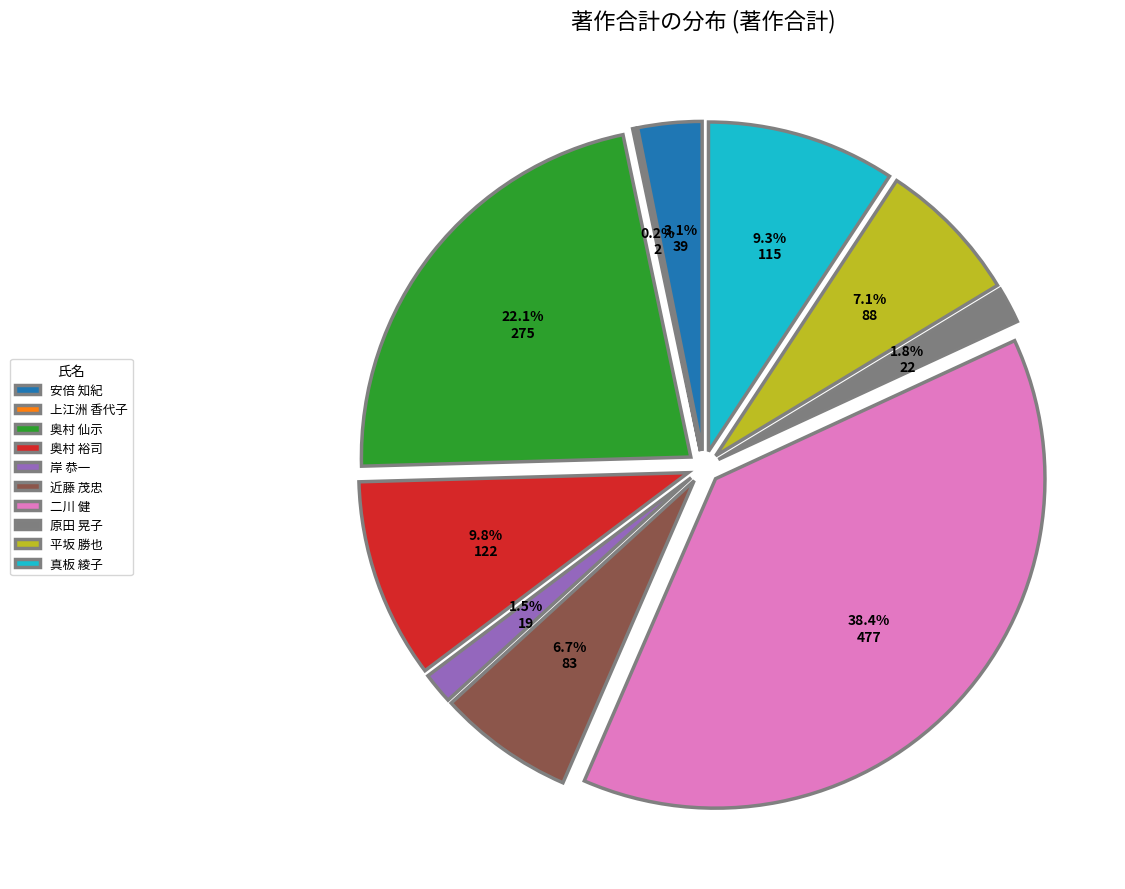

Which category has the smallest portion of the pie?

上江洲 香代子